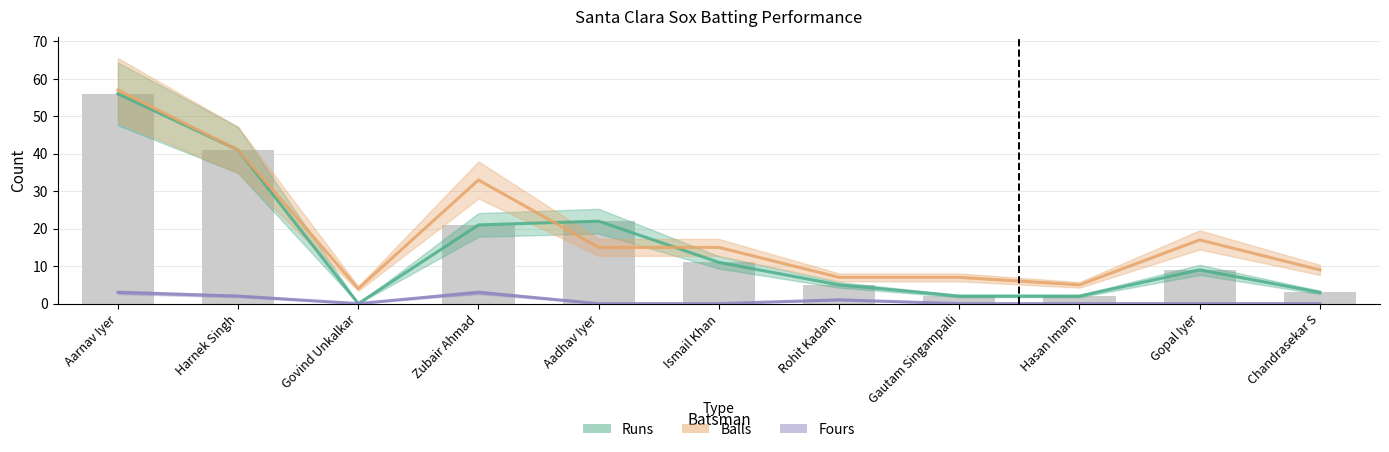

What is the label of the 9th bar from the right?

Govind Unkalkar